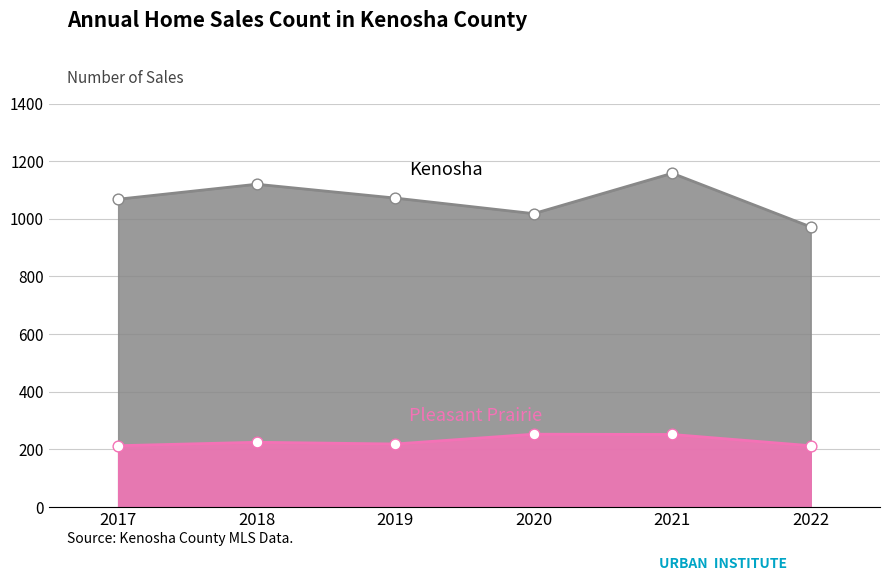

At how many categories does at least one series exceed 878?

6